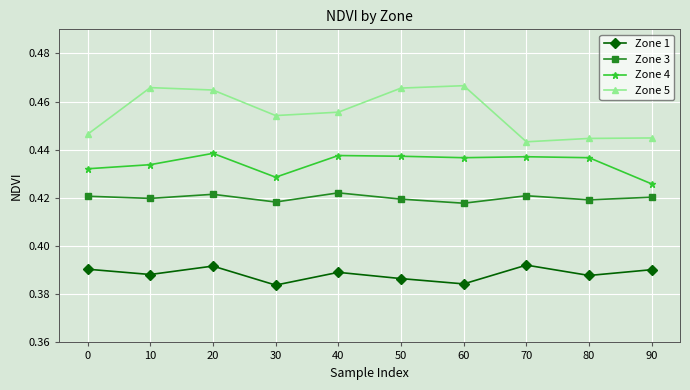

True or false: Zone 5 has more than 0 interior local peaks.

True